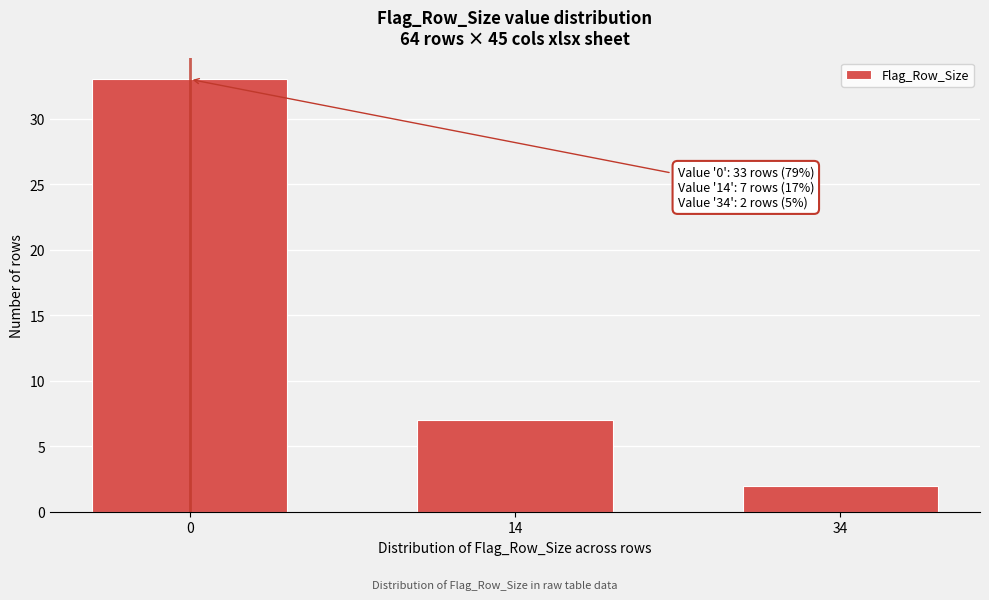

Reading left to right, what are all the values shown in this chart?

33	7	2